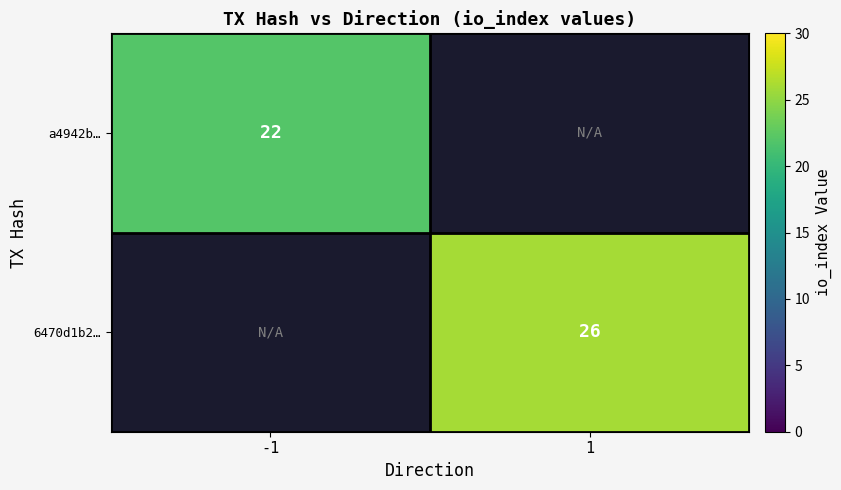

The value of 6470d1b2… at 1 is 44.4. True or false?

False